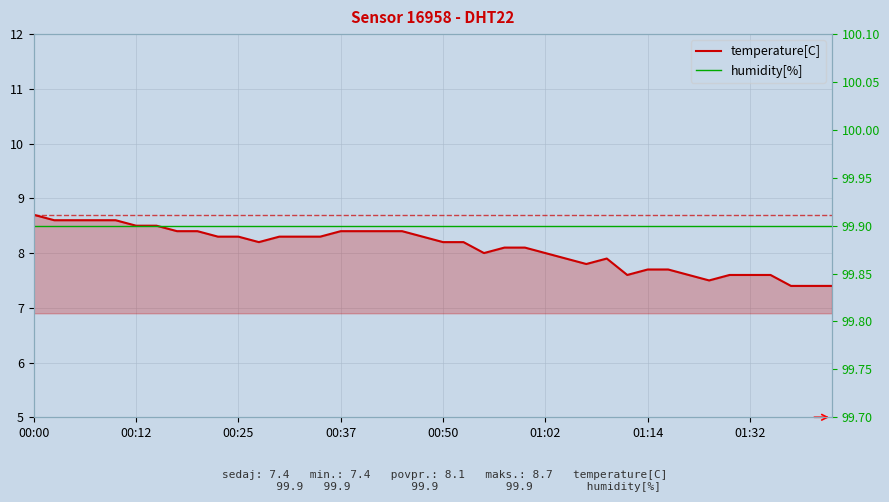

What is the average value of the humidity[%] series?

99.9